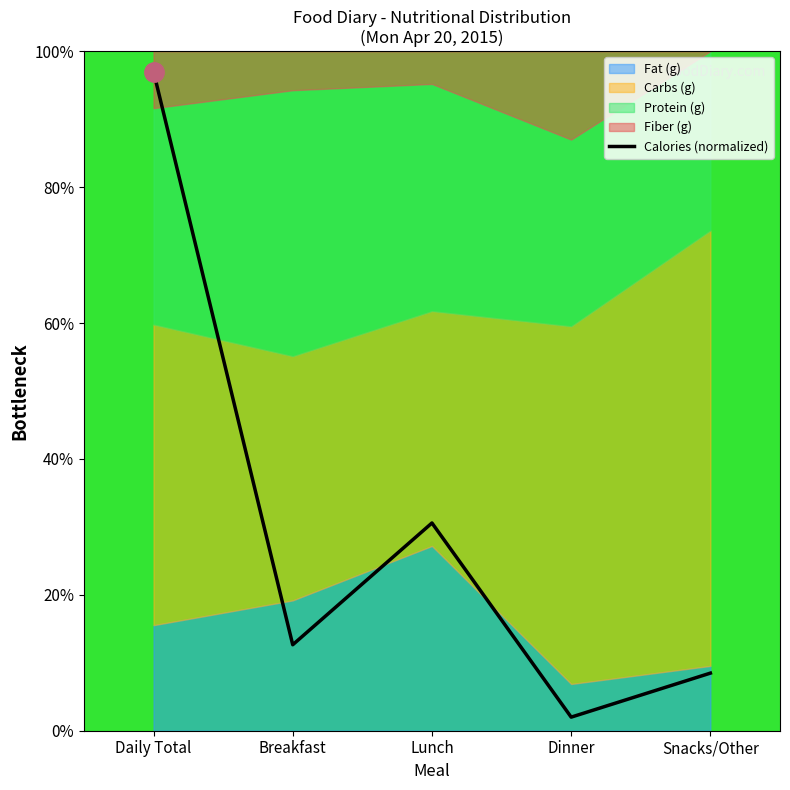

True or false: there are more than 2 points higher than both neighbors.

False